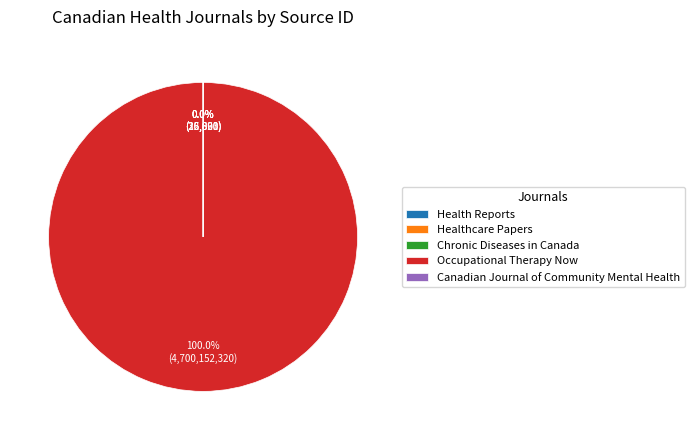

What percentage is NOT represented by Healthcare Papers?

100.0%